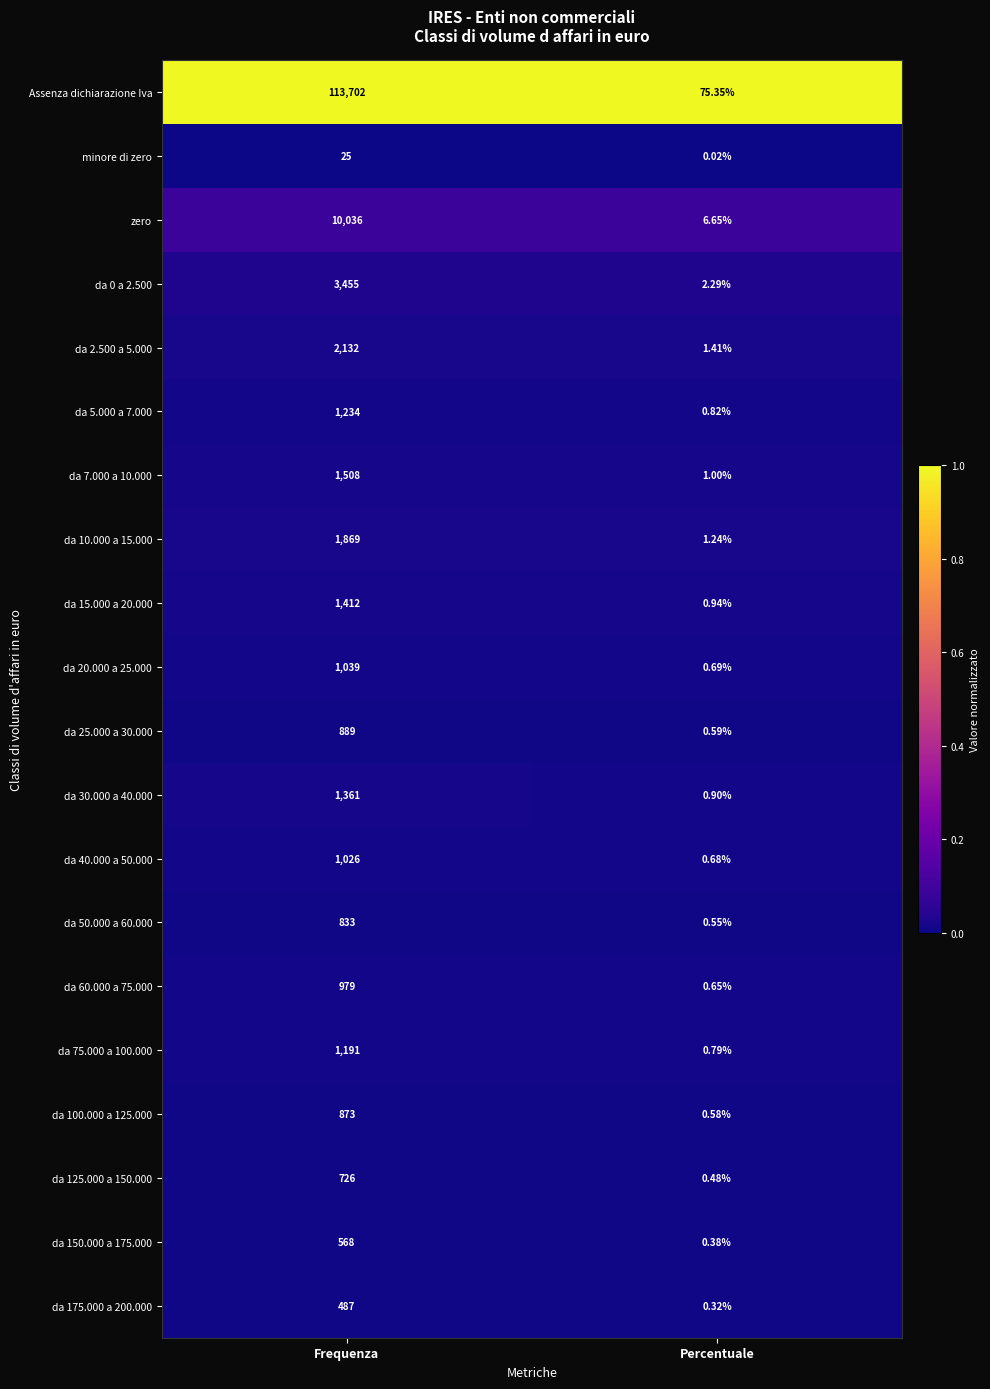

Which series has the largest range (max minus min)?

Assenza dichiarazione Iva